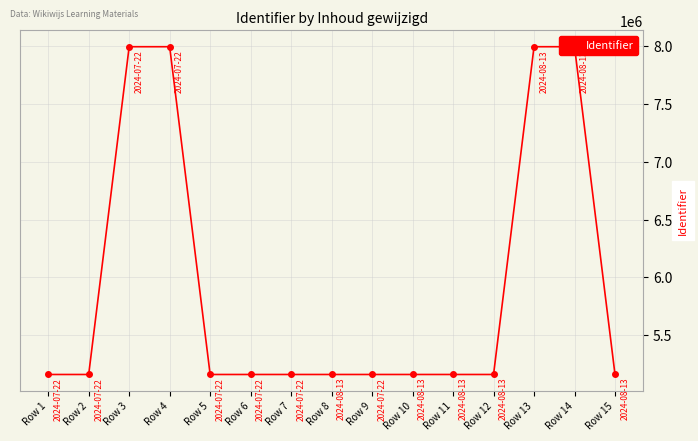

True or false: the data shows 1990428 at Row 12.

False